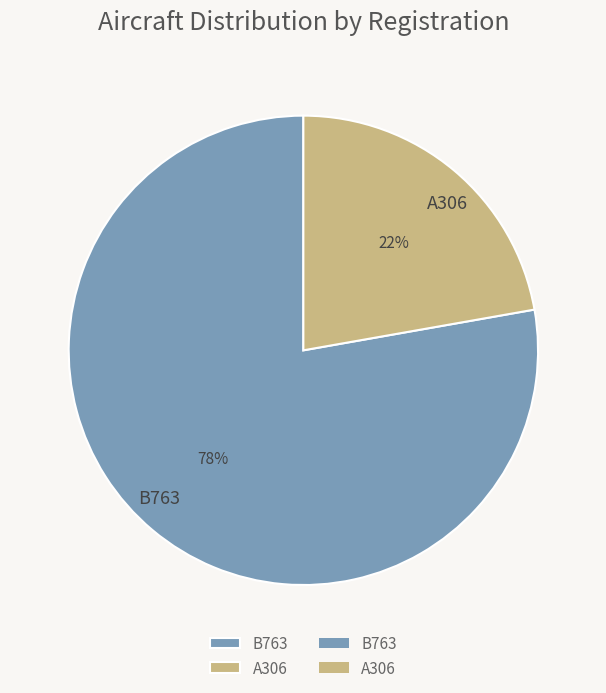

To the nearest percent, what portion does B763 represent?

78%